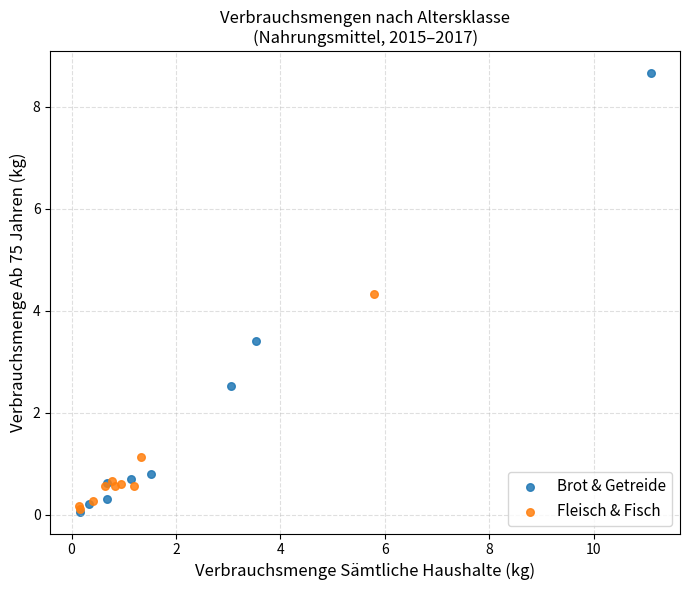

Which series reaches the maximum Y coordinate?

Brot & Getreide